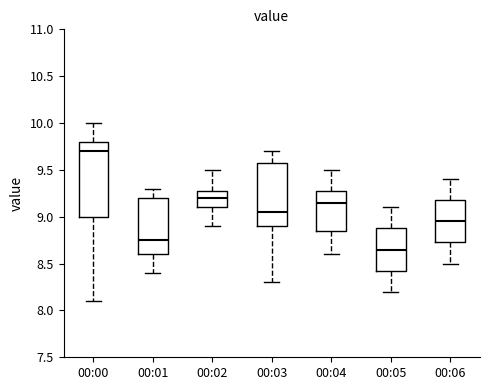

Which box's median line is the highest?

00:00